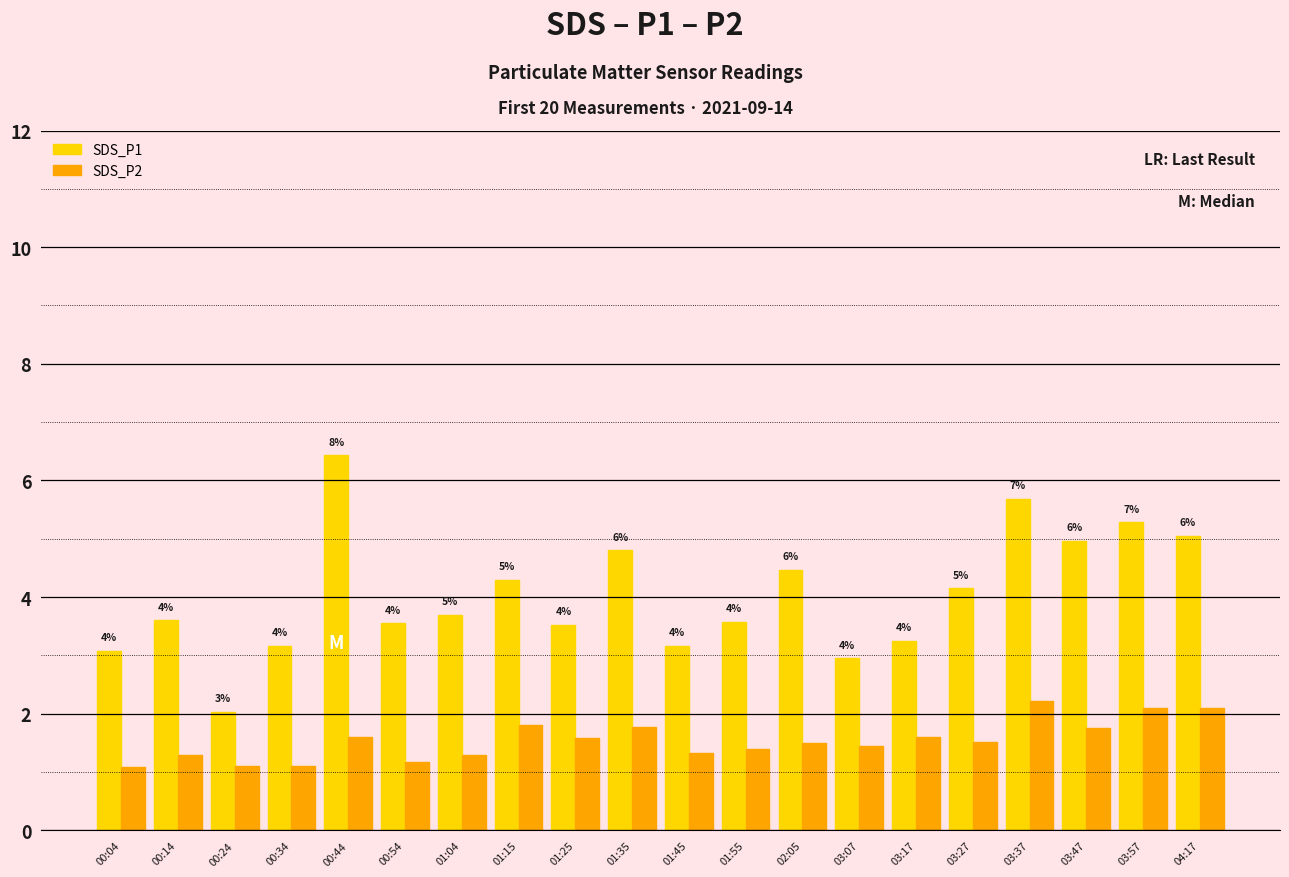

How many groups of bars are there?

20